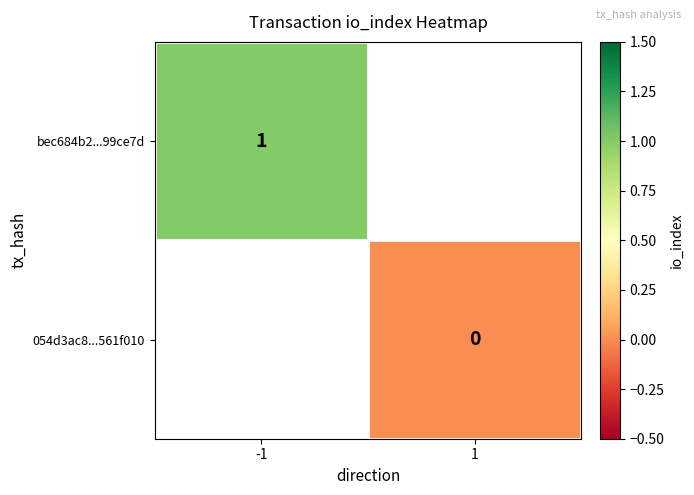

At how many categories does at least one series exceed 0?

1